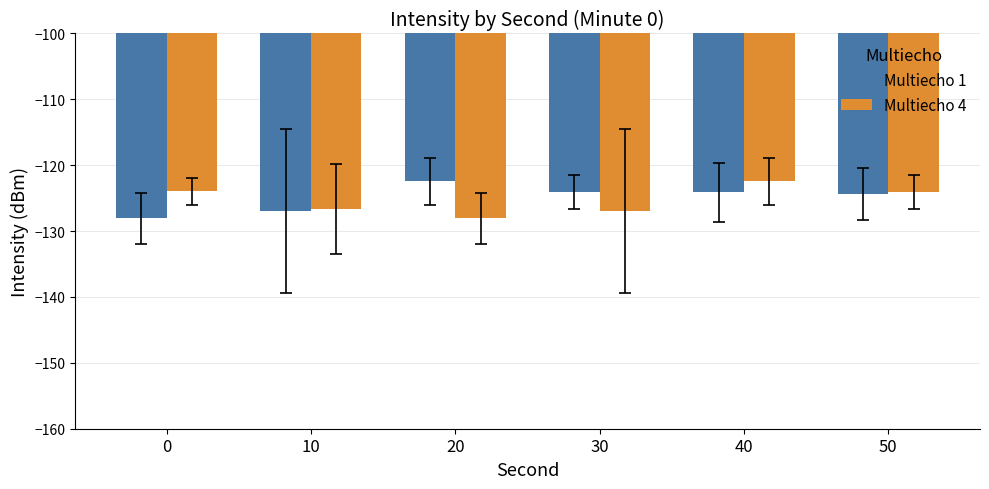

What is the minimum value shown in the chart?

-128.1